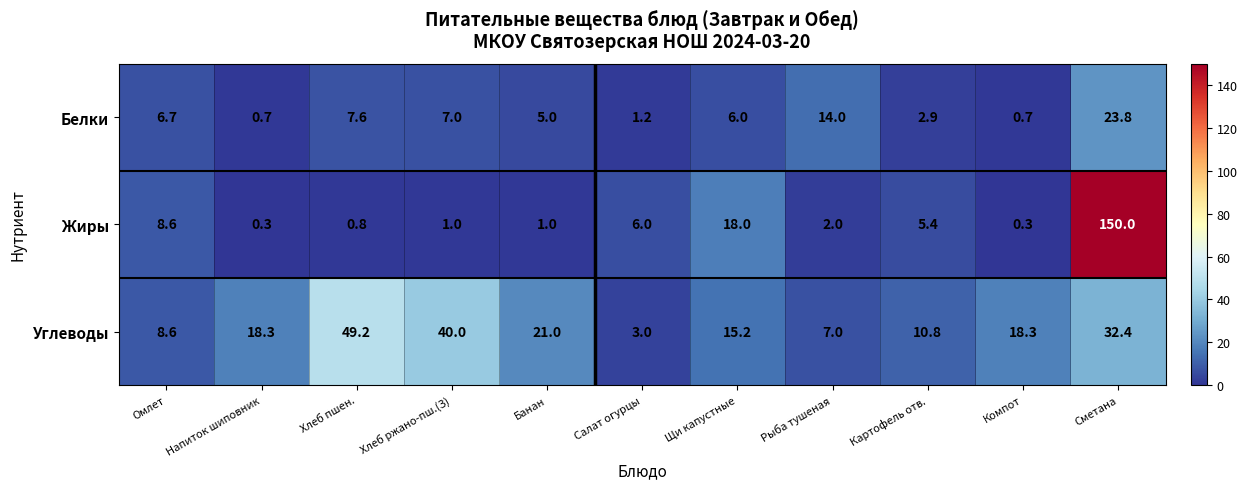

Rank the series by their maximum value, from lowest to highest.

Белки, Углеводы, Жиры